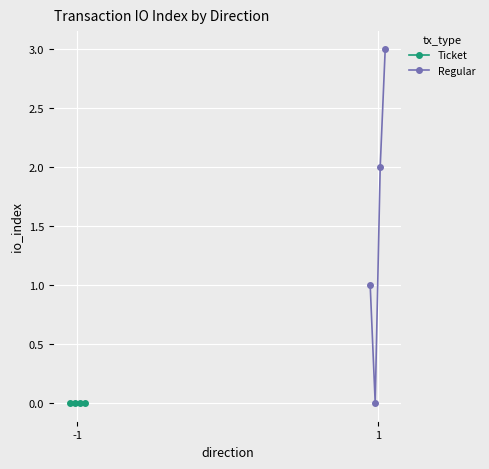

How many interior local valleys does the Regular series have?

1